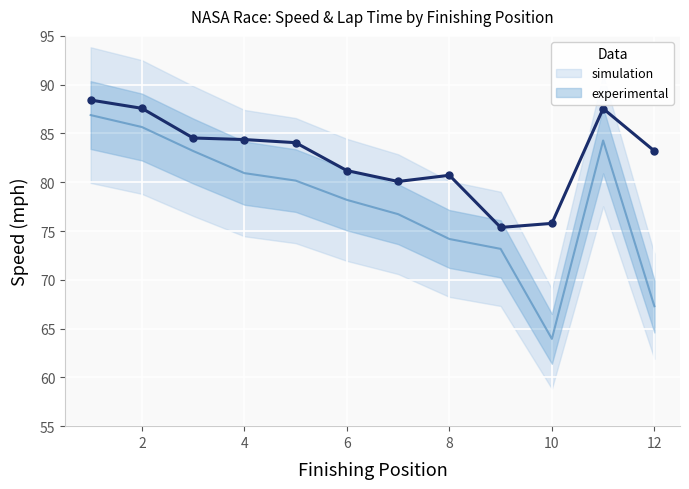

Is it true that experimental equals 80.7 at 8?

True